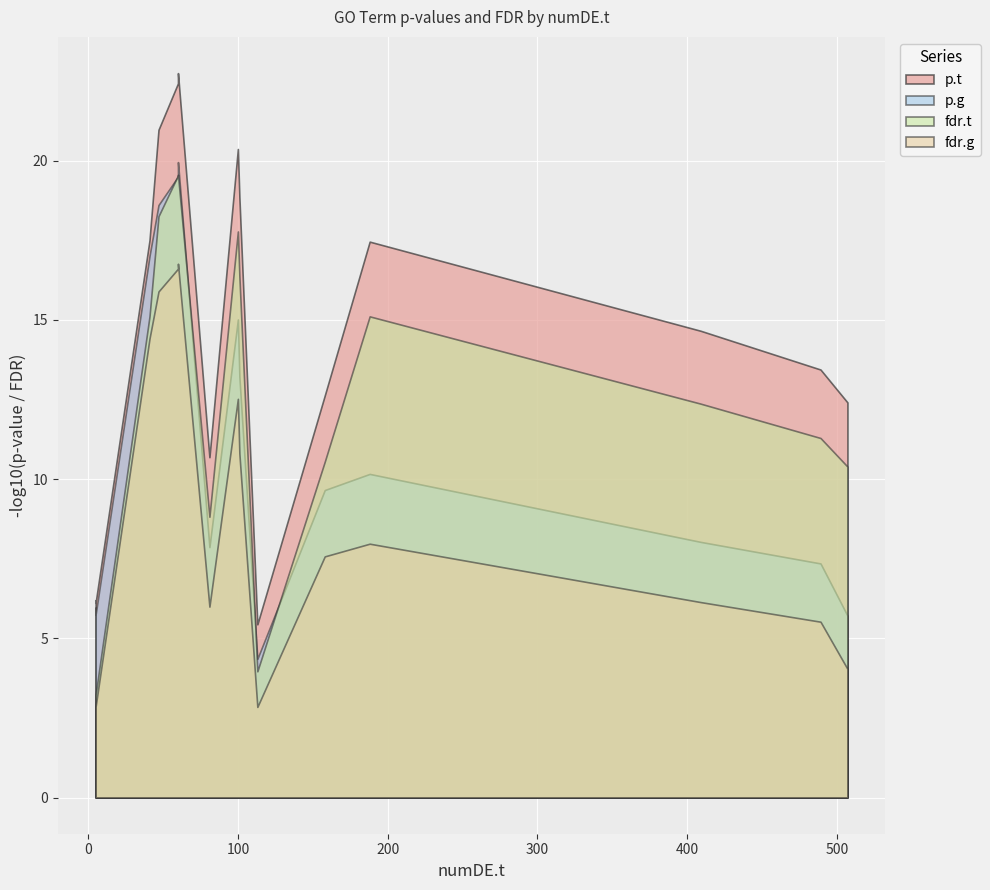

How many lines are shown in the chart?

4